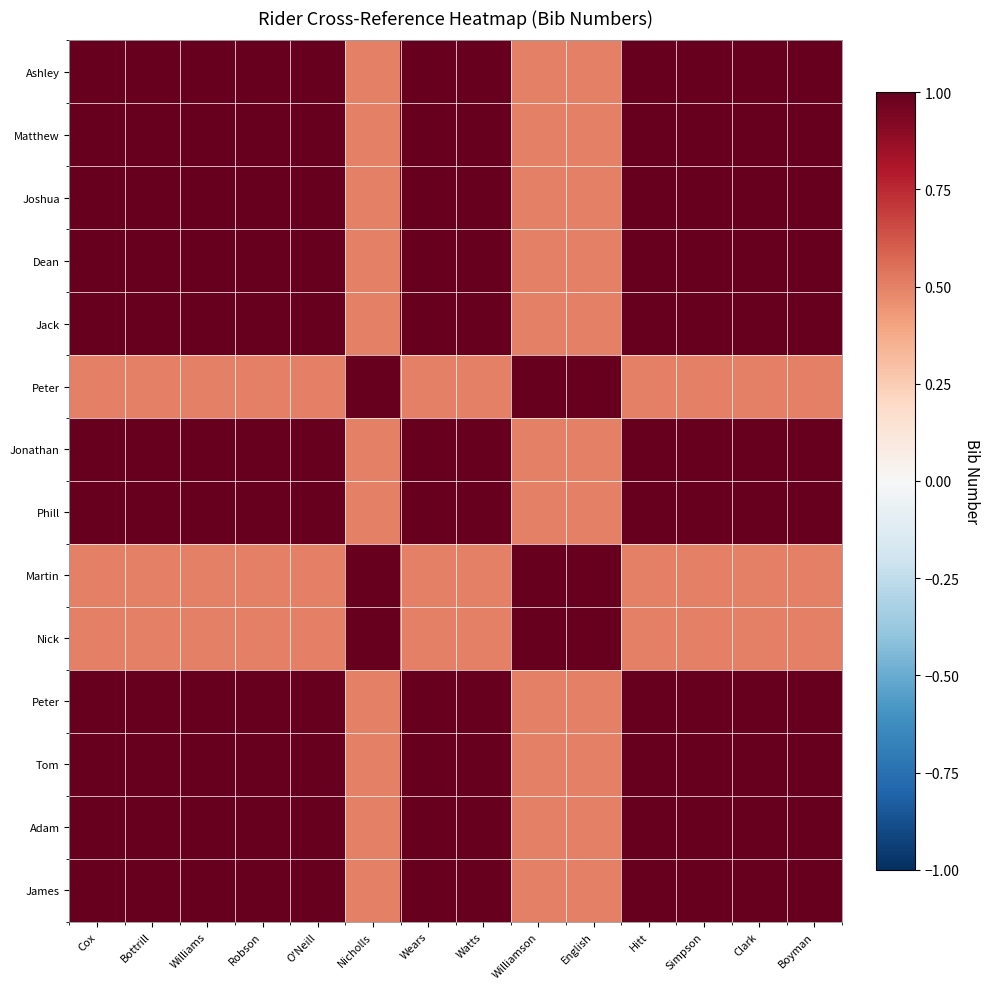

At which category is the sum across all series the highest?

Cox